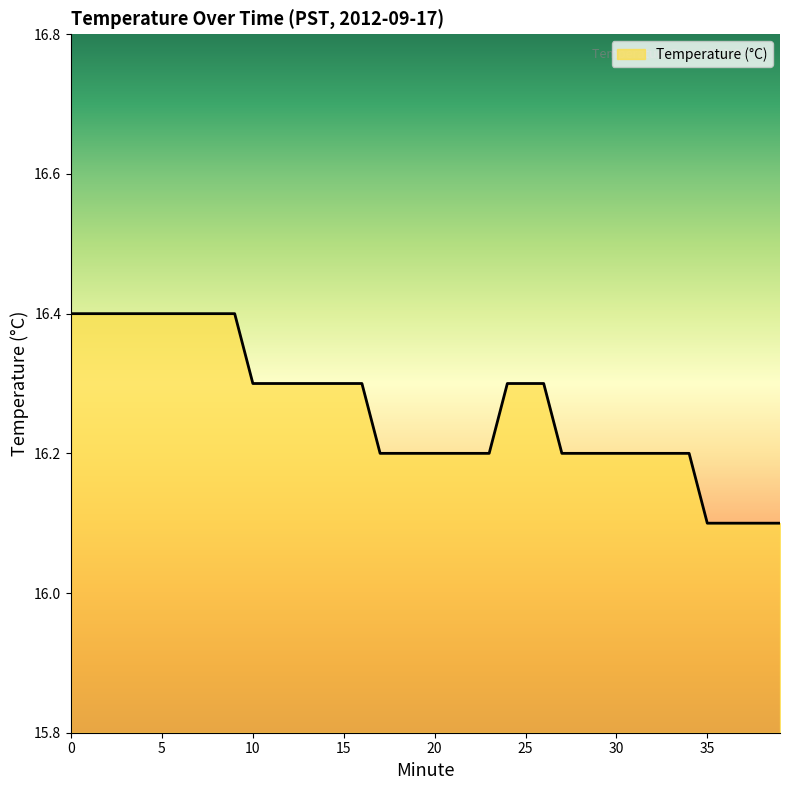

What is the difference between the maximum and minimum values?

0.3